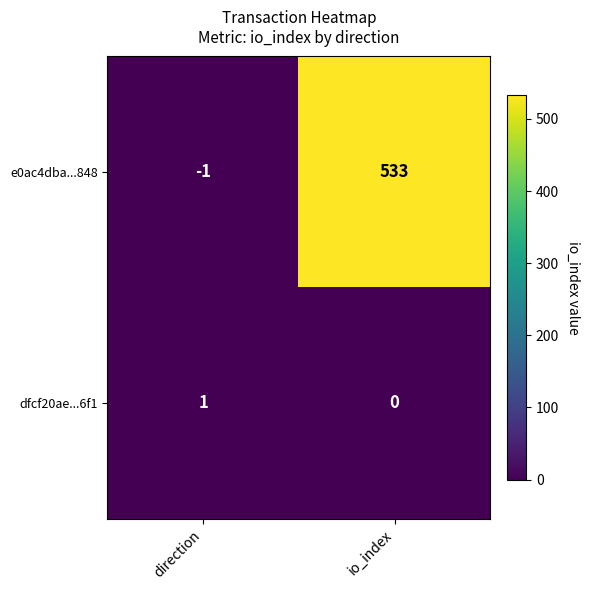

What is the difference between the e0ac4dba...848 values at direction and io_index?

534